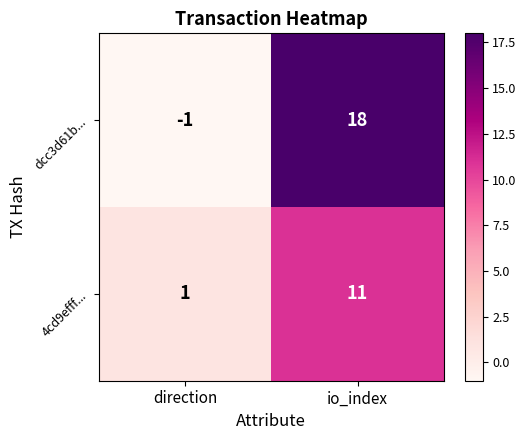

How many values in dcc3d61b... are above zero?

1